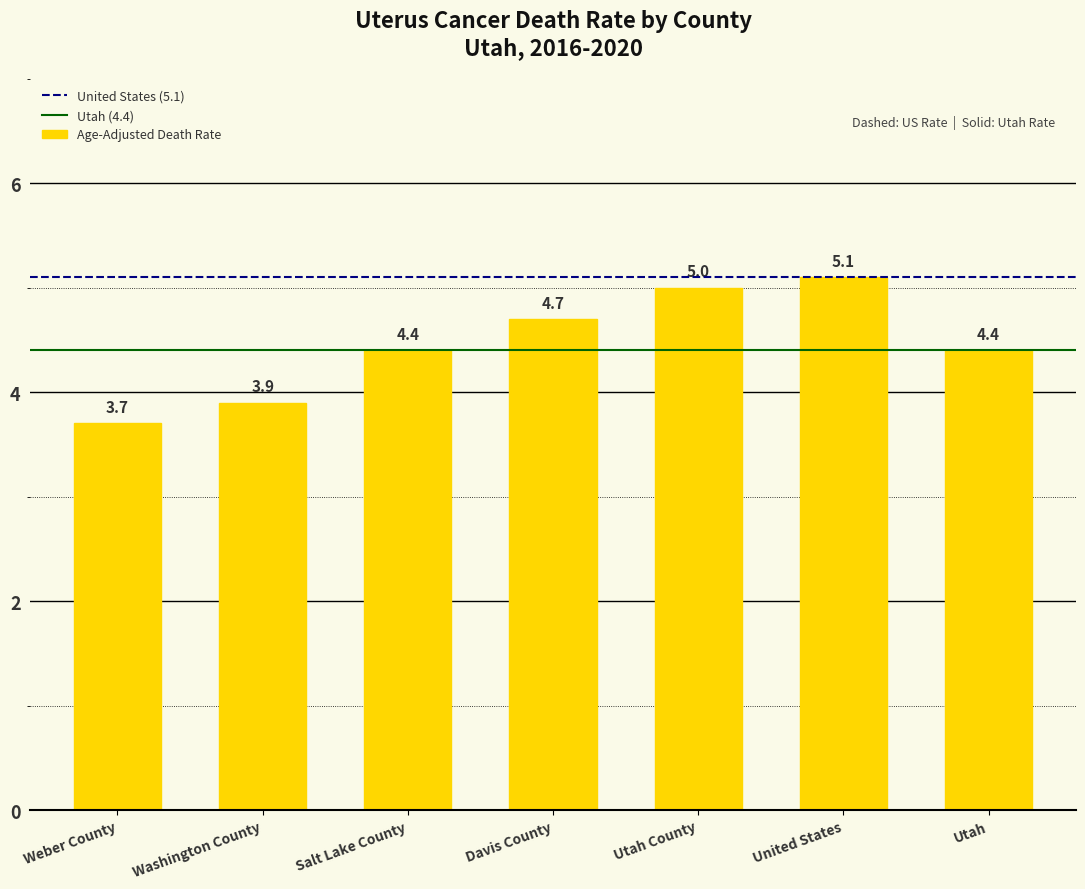

How many data points are less than 4?

2